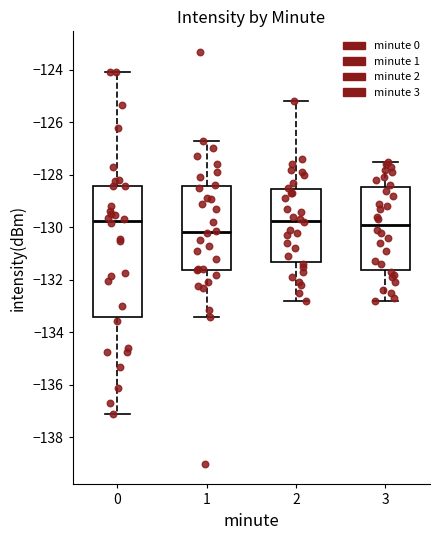

Reading left to right, read every box against the y-axis: the position of its median line, the range the box covers, and the ends of its whiskers. The values are not printed on the chart, so give them approximately, as read against the axis.

0: median -129.8, box -133.4 to -128.4, whiskers -137.0 to -124.0
1: median -130.2, box -131.6 to -128.4, whiskers -133.4 to -126.6
2: median -129.8, box -131.4 to -128.6, whiskers -132.8 to -125.2
3: median -129.8, box -131.6 to -128.4, whiskers -132.8 to -127.4